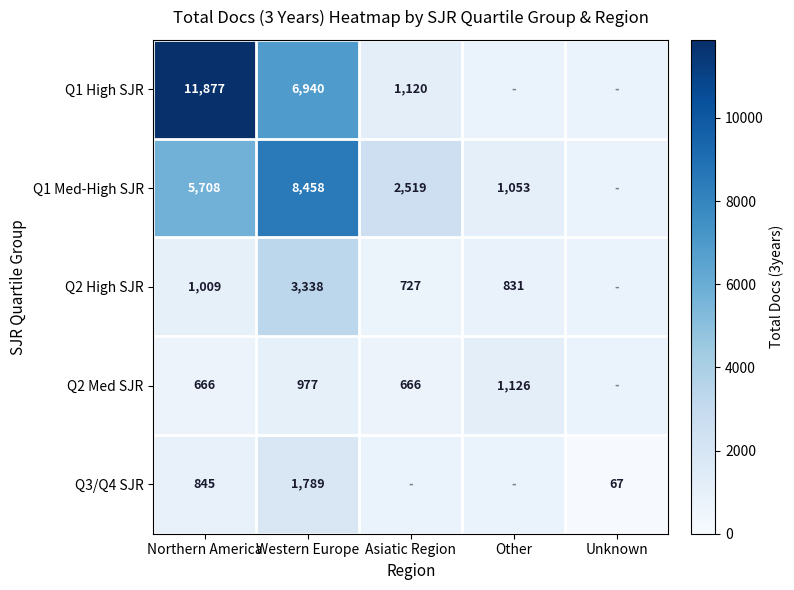

Is the value of Q1 High SJR at Western Europe greater than the value of Q2 Med SJR at Northern America?

Yes